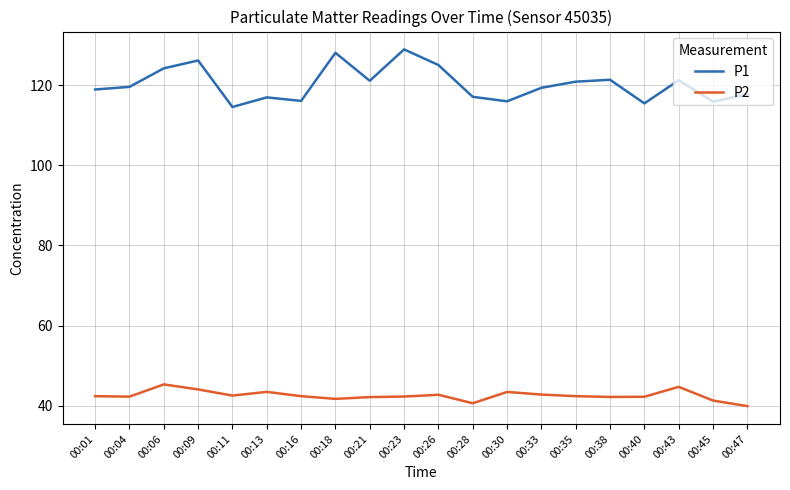

List the series in order of their overall mean, highest first.

P1, P2